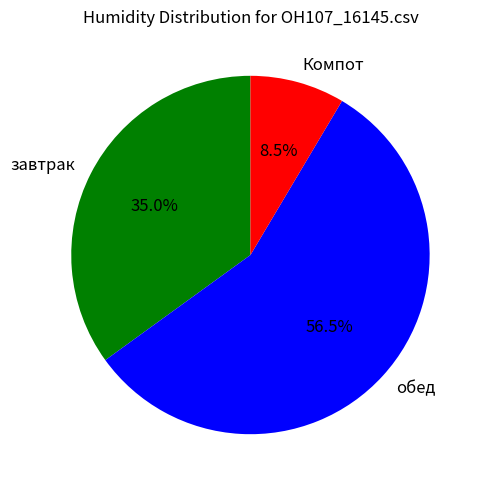

Do завтрак and Компот together represent more than half of the pie?

No